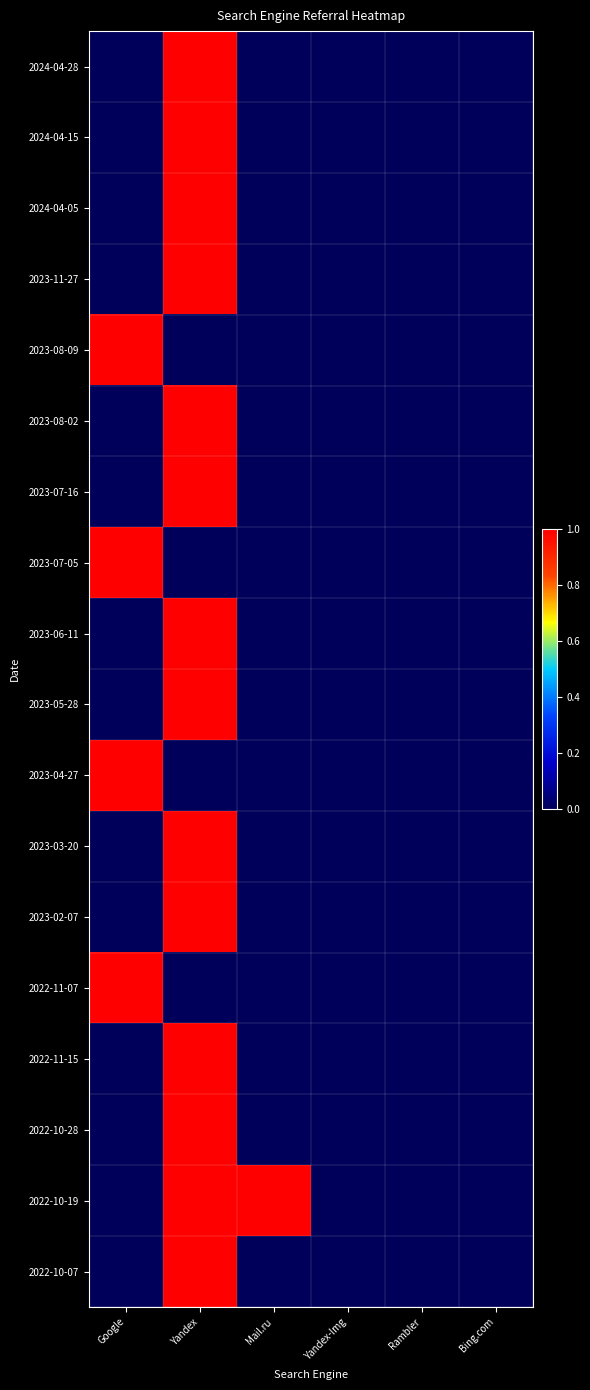

At which category is the sum across all series the highest?

Yandex